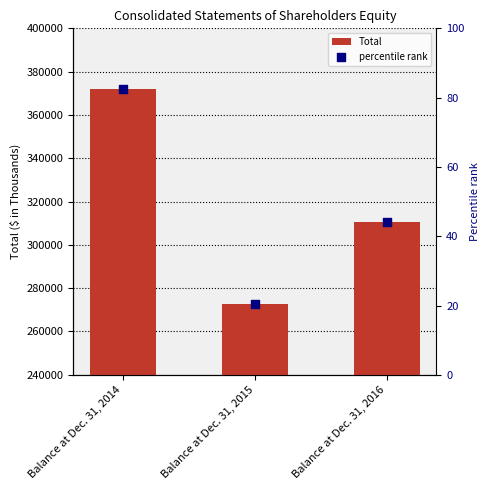

At how many categories does at least one series exceed 243914?

3